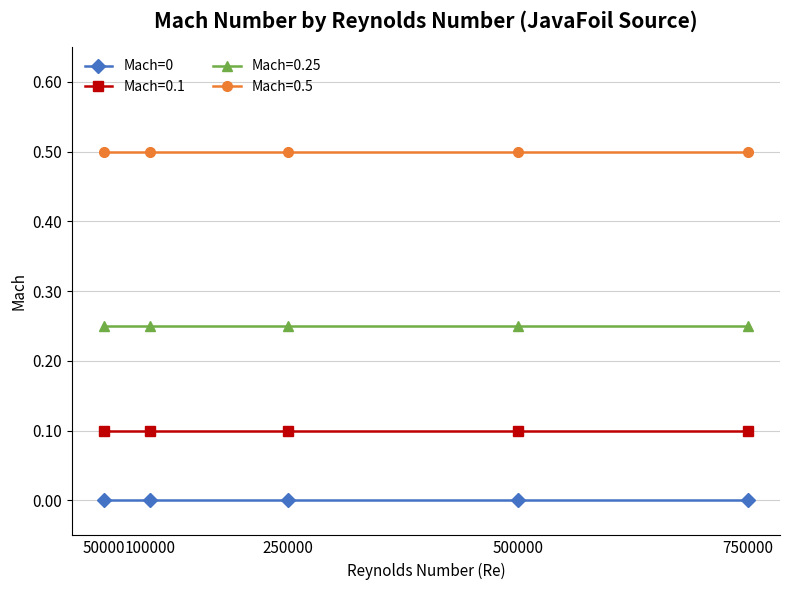

What is the maximum value shown in the chart?

0.5